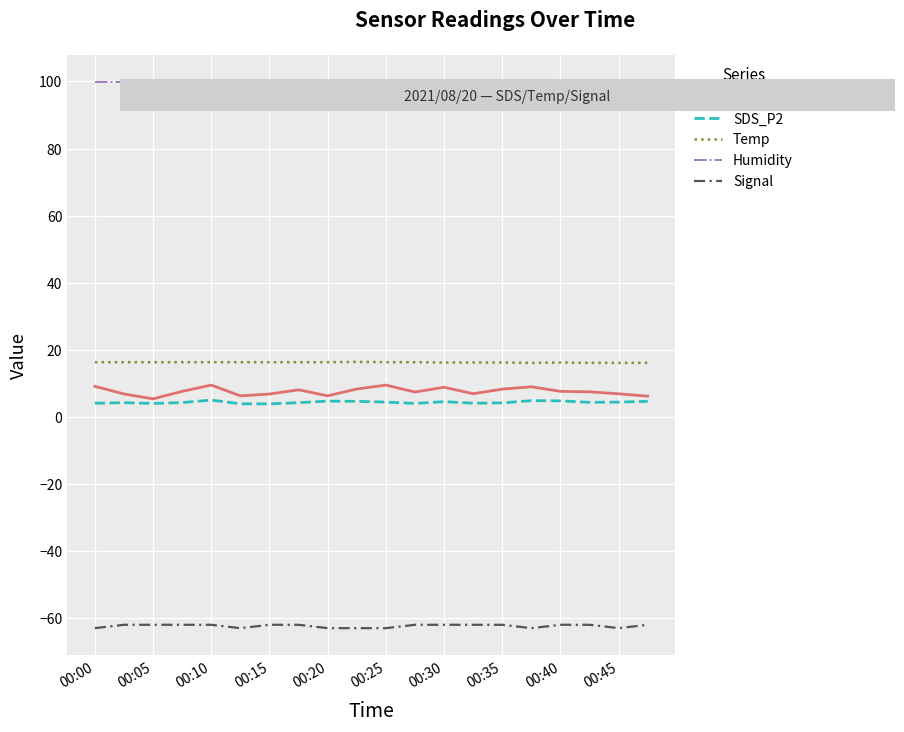

What is the difference between the maximum and minimum values in the Temp series?

0.3